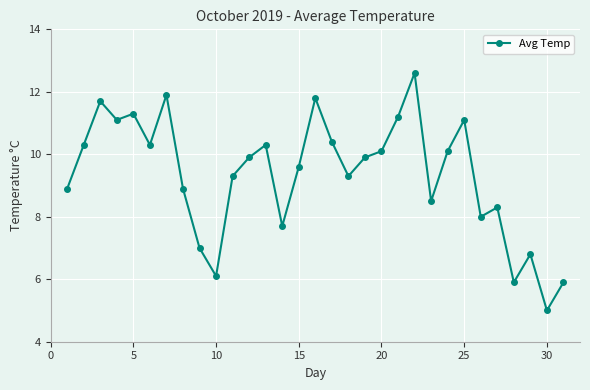

What is the difference between the maximum and second lowest values?

6.7